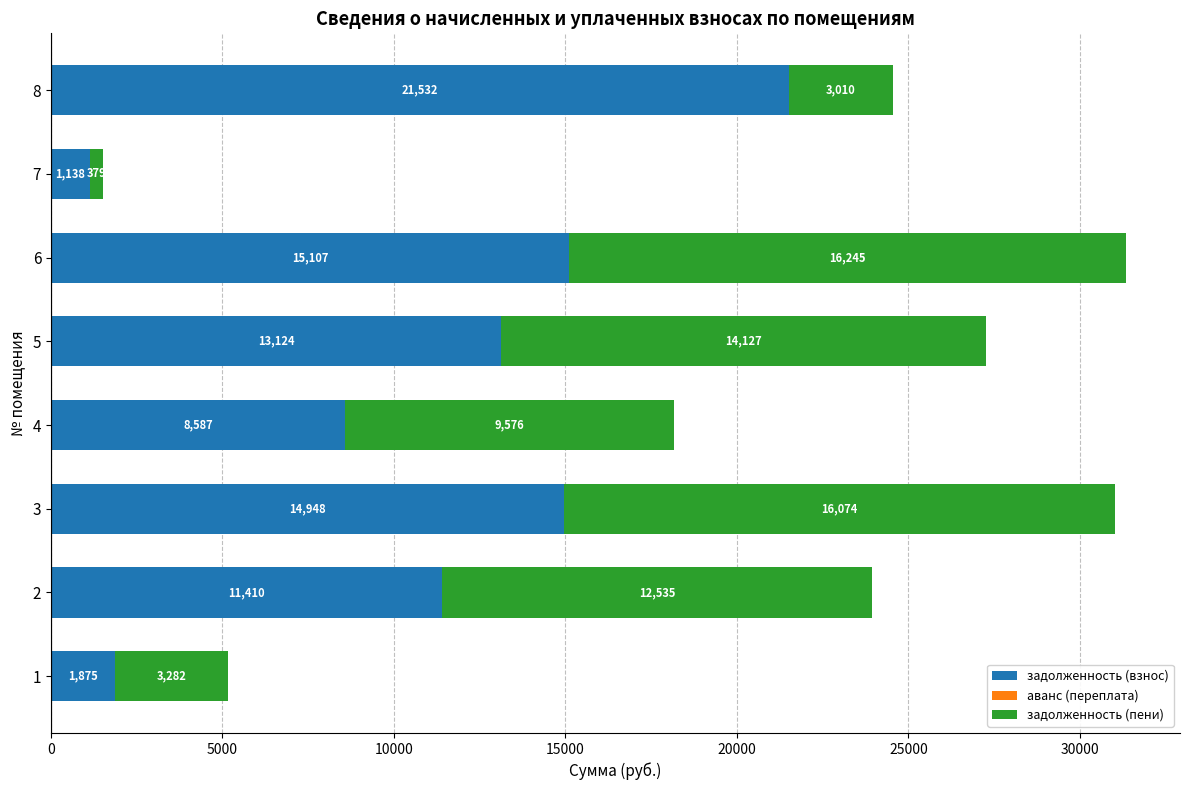

What is the average value of the задолженность (взнос) series?

10965.1